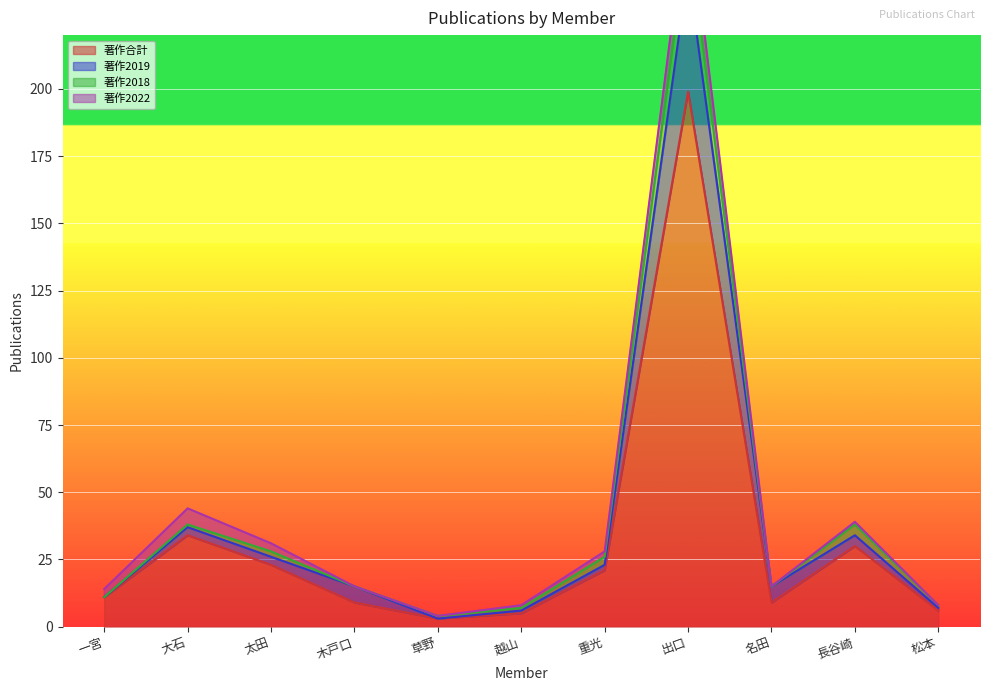

At how many categories does at least one series exceed 18?

5